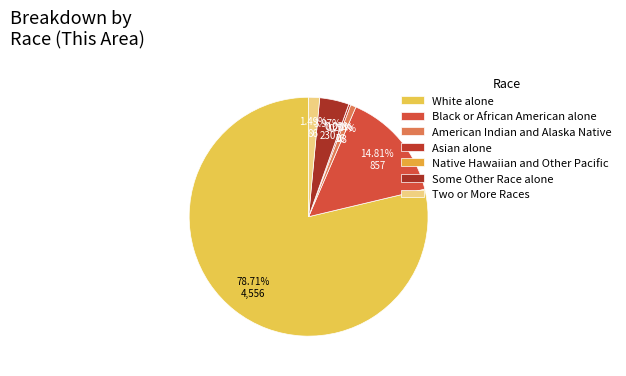

Combined, what portion of the pie is Asian alone and Black or African American alone?

15.1%